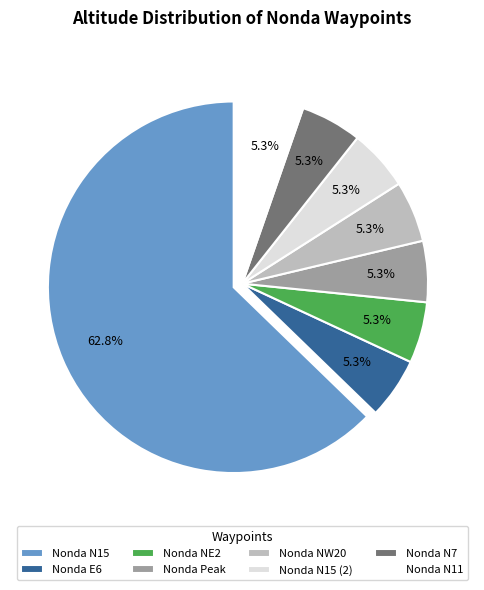

To the nearest percent, what portion does Nonda N15 (2) represent?

5%